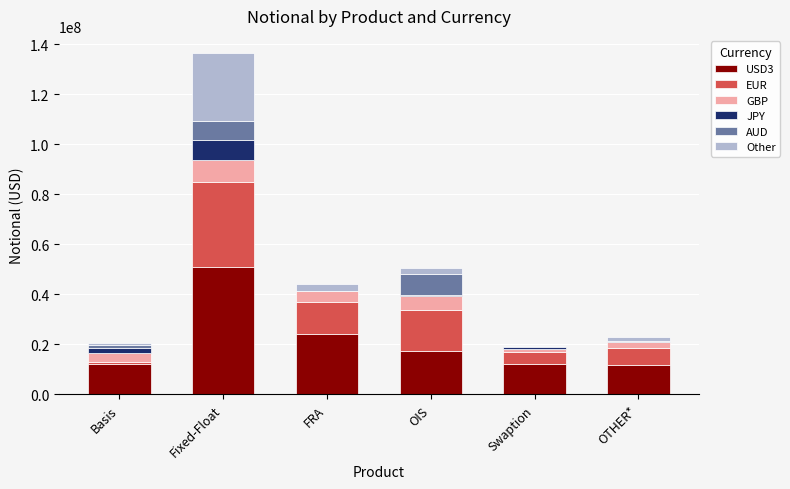

Which category has the highest value in the USD3 series?

Fixed-Float